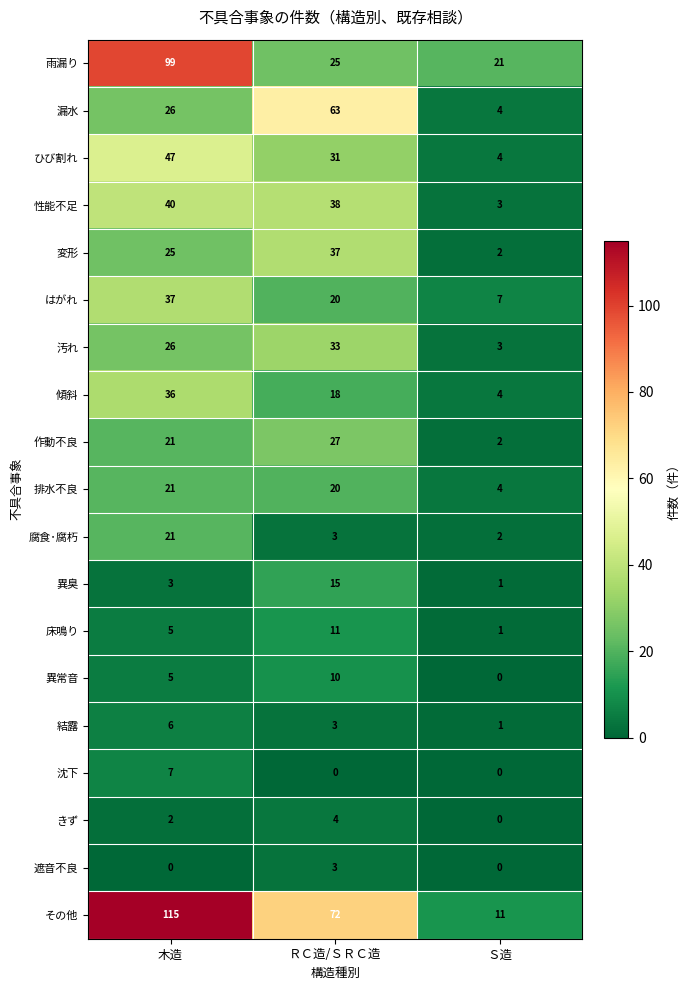

What is the total value across all series at 木造?

542